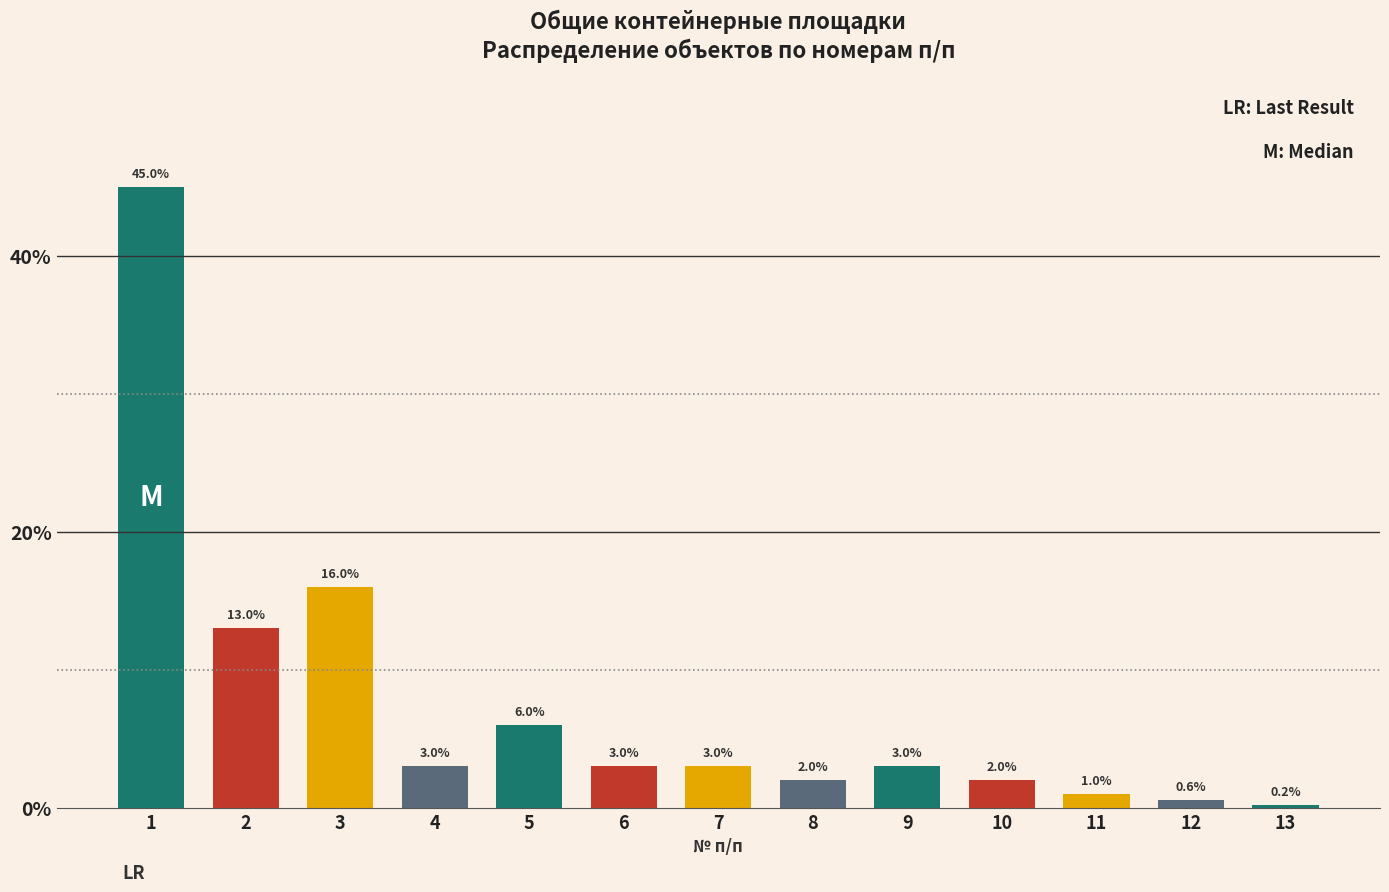

Reading left to right, list all the values displayed in this chart.

1=45.0	2=13.0	3=16.0	4=3.0	5=6.0	6=3.0	7=3.0	8=2.0	9=3.0	10=2.0	11=1.0	12=0.6	13=0.2